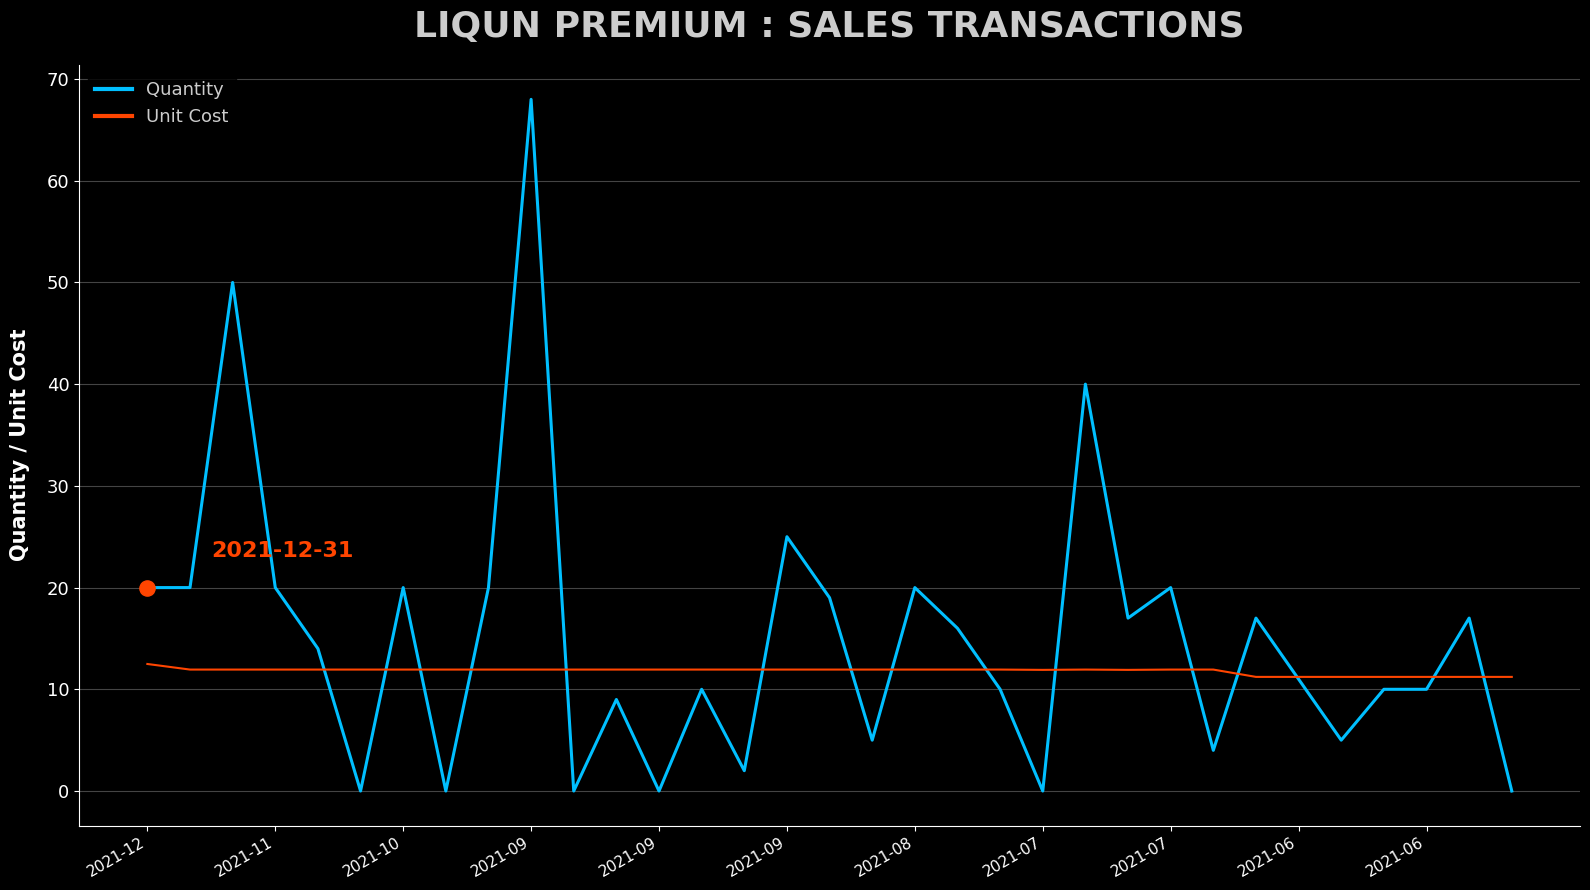

Which series has the widest spread of values?

Quantity